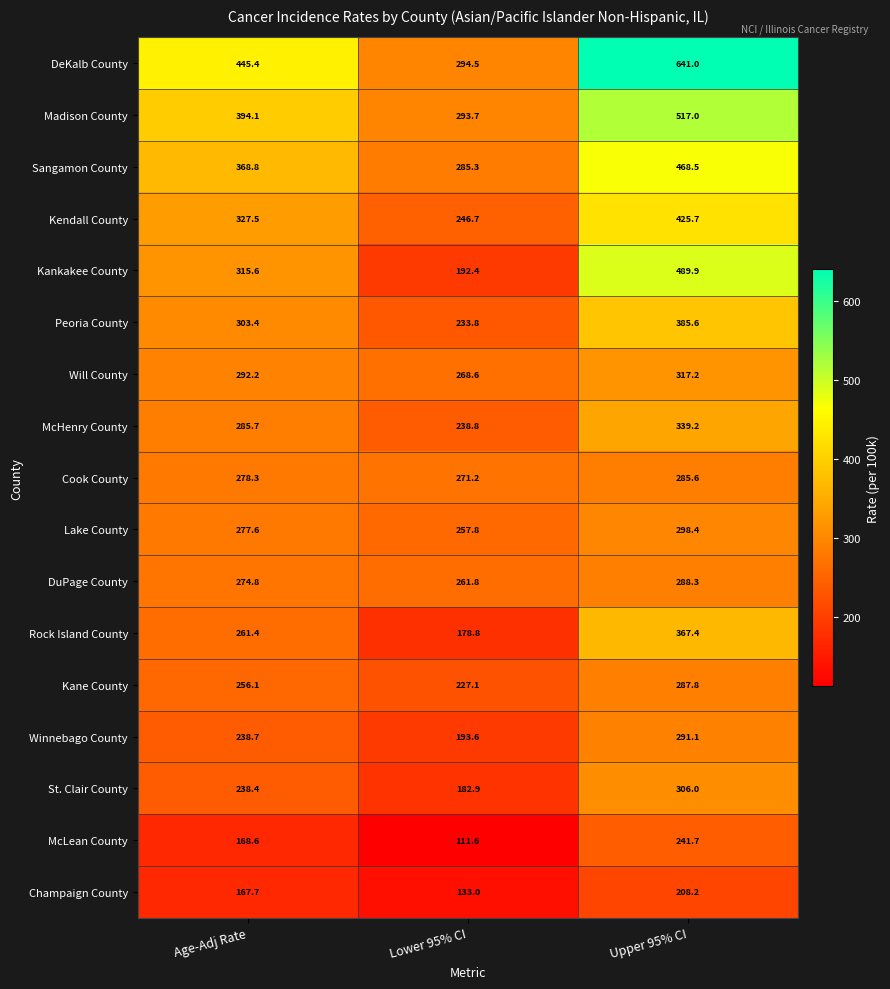

What is the spread (max minus min) of values at Lower 95% CI?

182.9